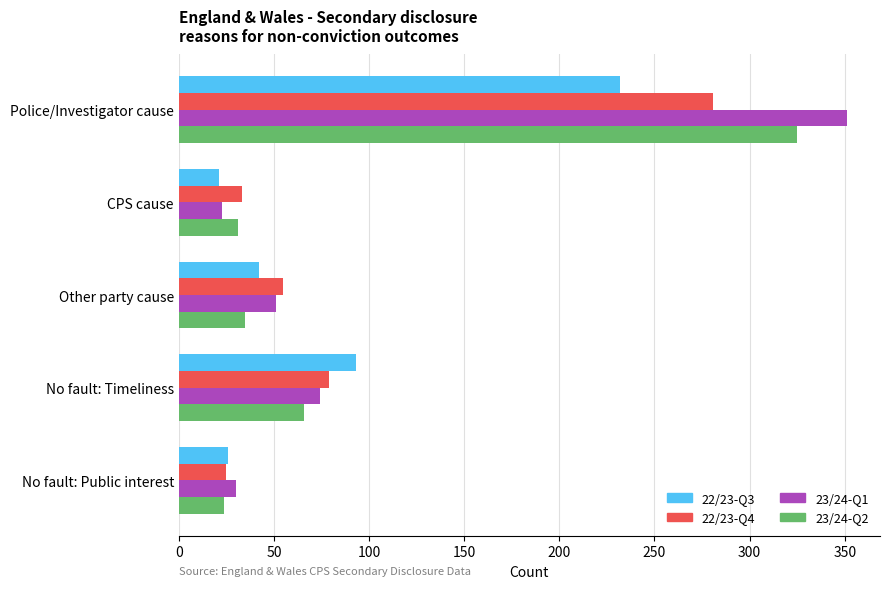

What is the total value across all series at No fault: Timeliness?

312